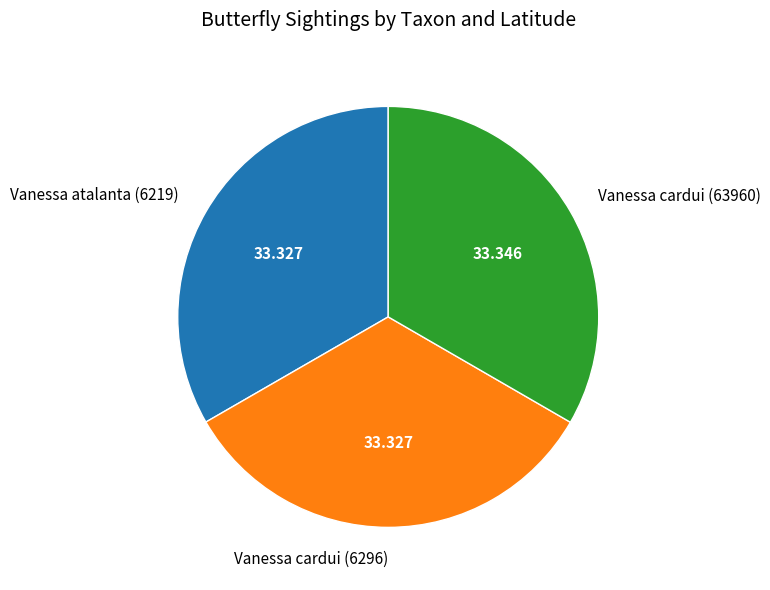

Does any single category account for the majority?

No